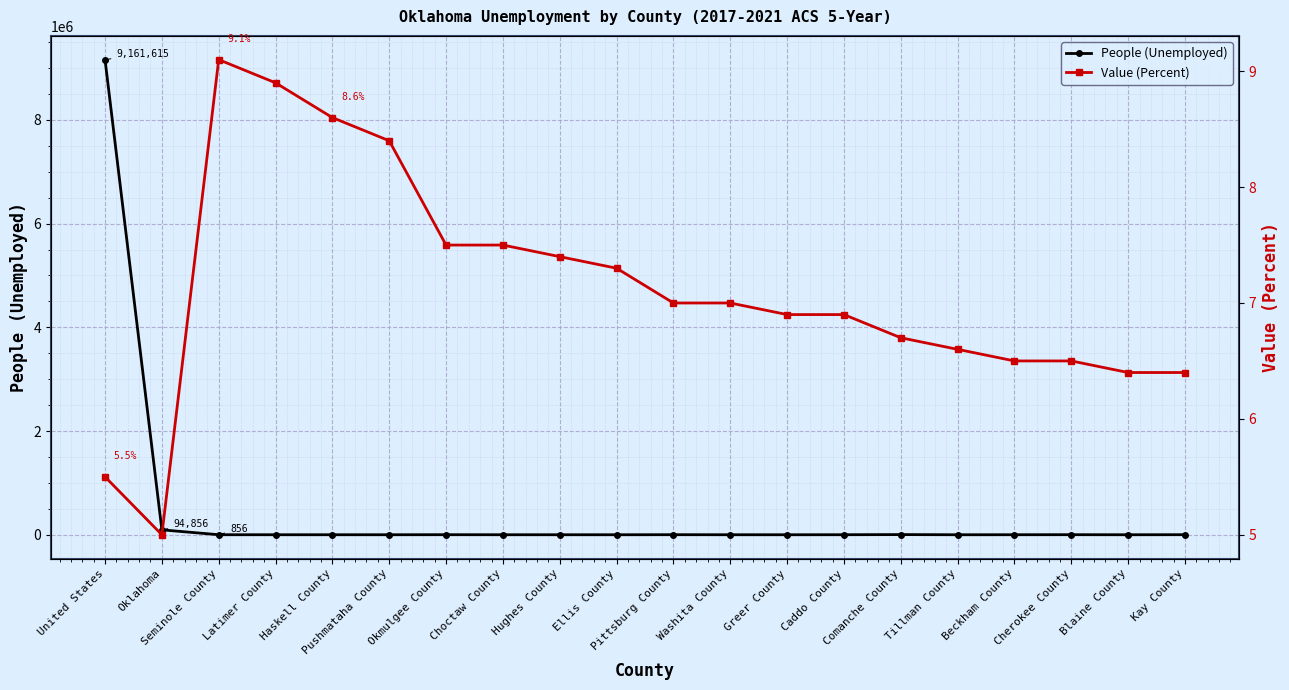

What is the difference between the highest and lowest values at Greer County?

135.1